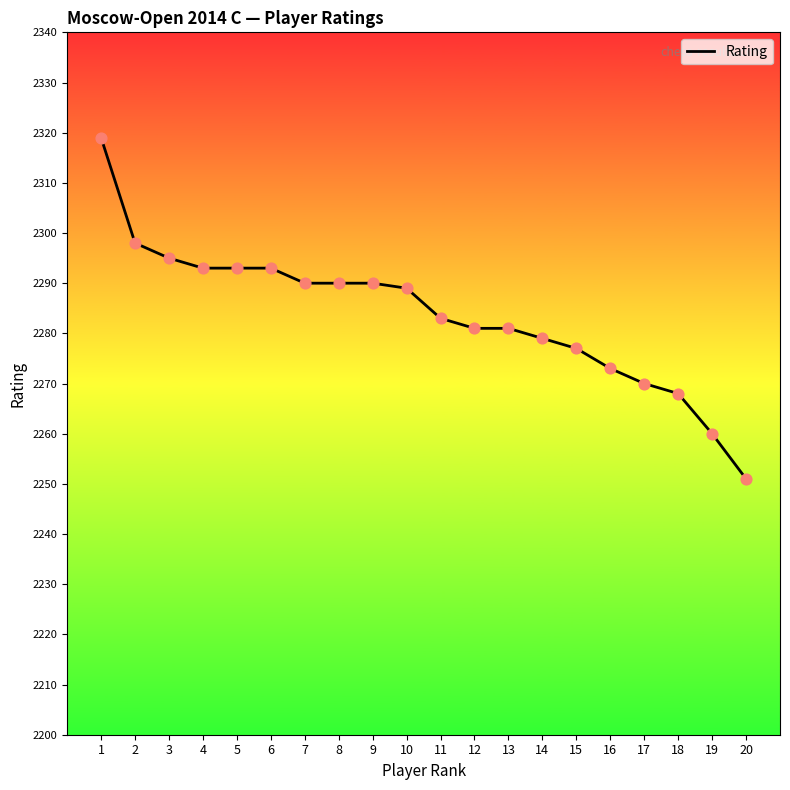

What is the change in value from 16 to 17?

-3